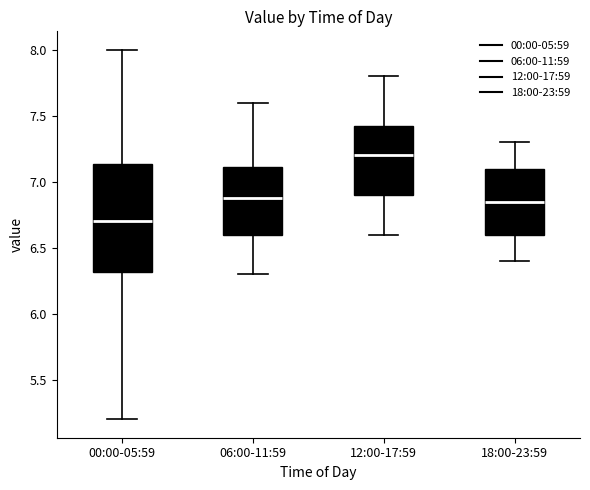

Reading left to right, transcribe this box plot: for each box, give where its median line is, the range the box spans, and where its two whiskers end, as read against the y-axis. The values are not printed on the chart, so give them approximately, as read against the axis.

00:00-05:59: median 6.70, box 6.30 to 7.15, whiskers 5.20 to 8.00
06:00-11:59: median 6.90, box 6.60 to 7.10, whiskers 6.30 to 7.60
12:00-17:59: median 7.20, box 6.90 to 7.45, whiskers 6.60 to 7.80
18:00-23:59: median 6.85, box 6.60 to 7.10, whiskers 6.40 to 7.30